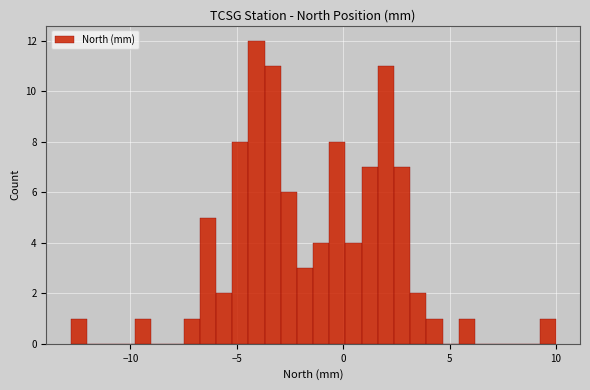

Around what value on the x-axis is the tallest bar? Give the approximate position of its centre, as read against the axis.

-4.0